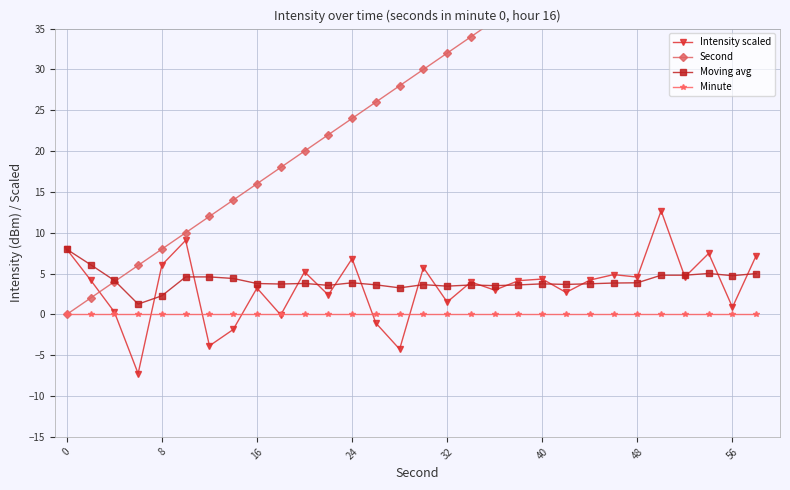

True or false: Moving avg and Minute intersect in this chart.

False